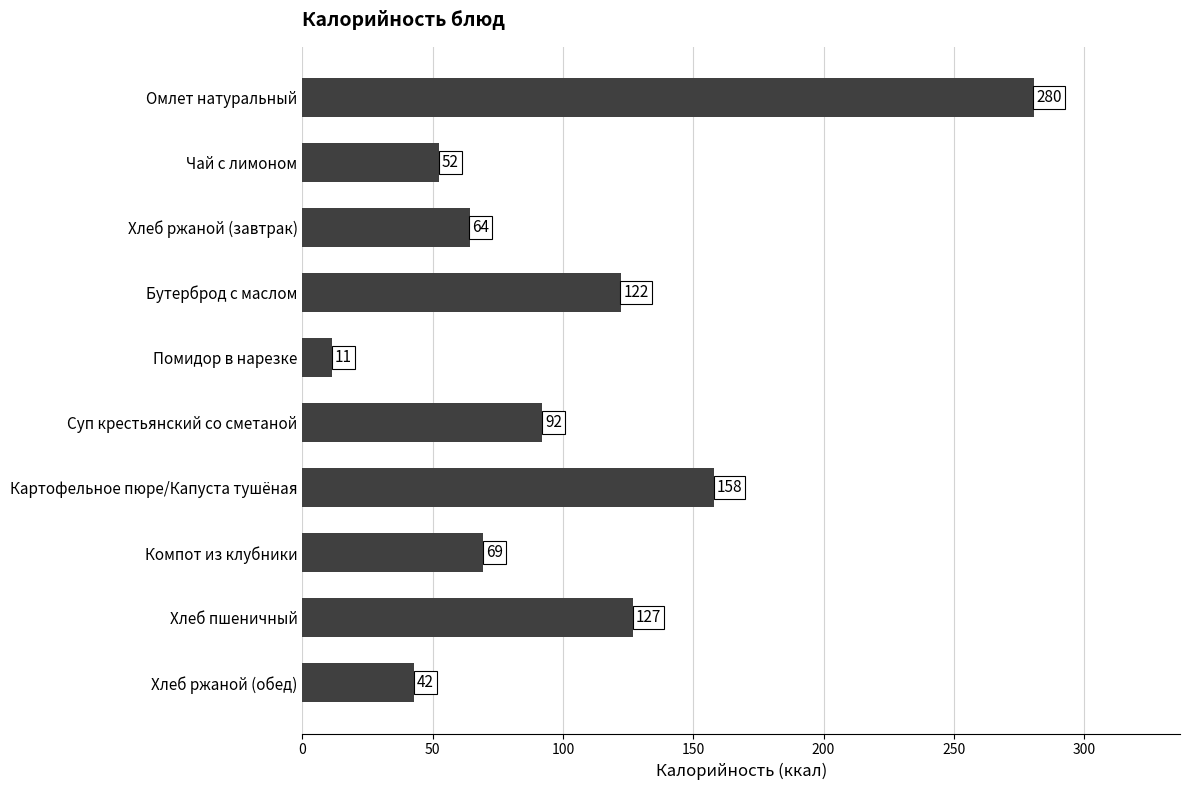

What is the value of the 10th bar from the top?

42.8